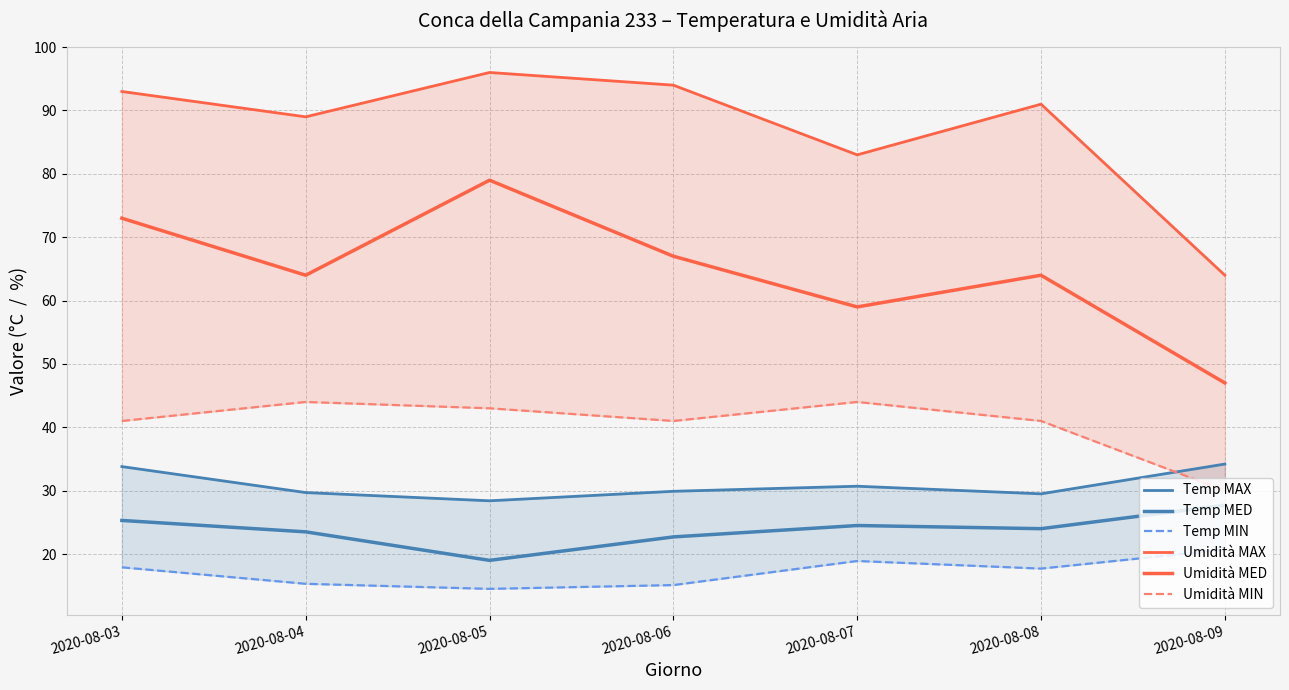

True or false: Temp MED and Umidità MIN cross at least once.

False